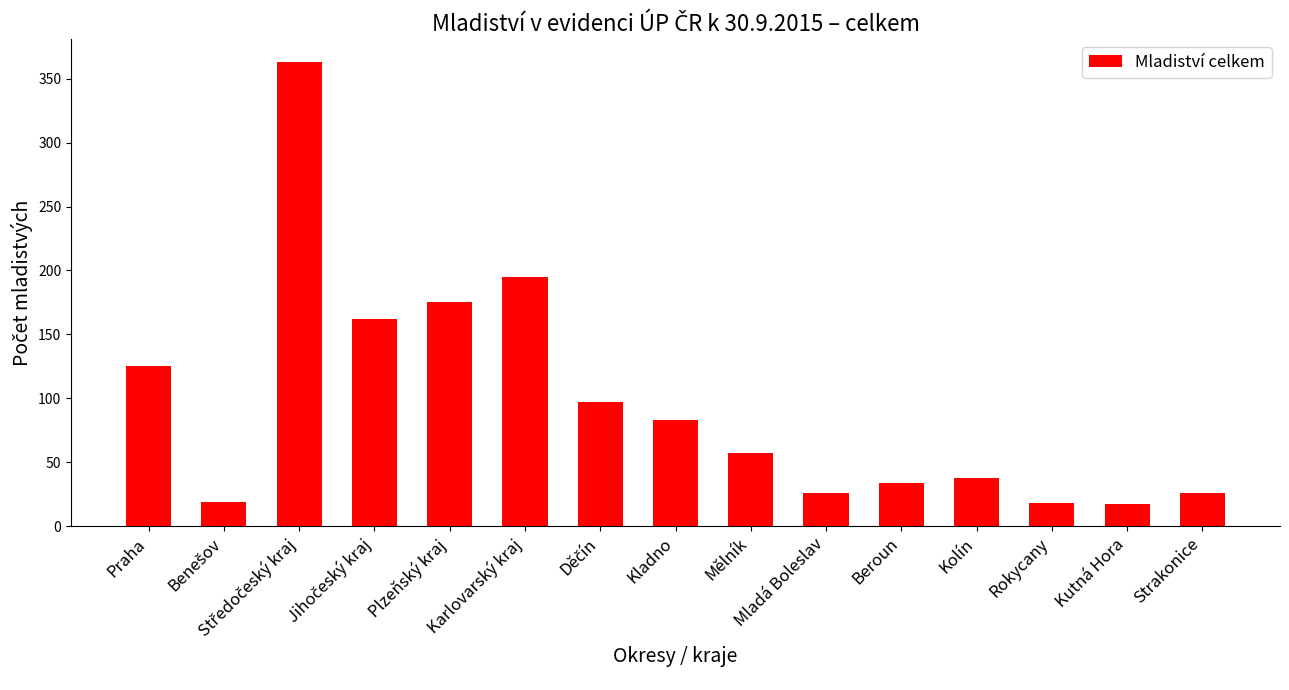

What is the difference between the values at Strakonice and Praha?

99